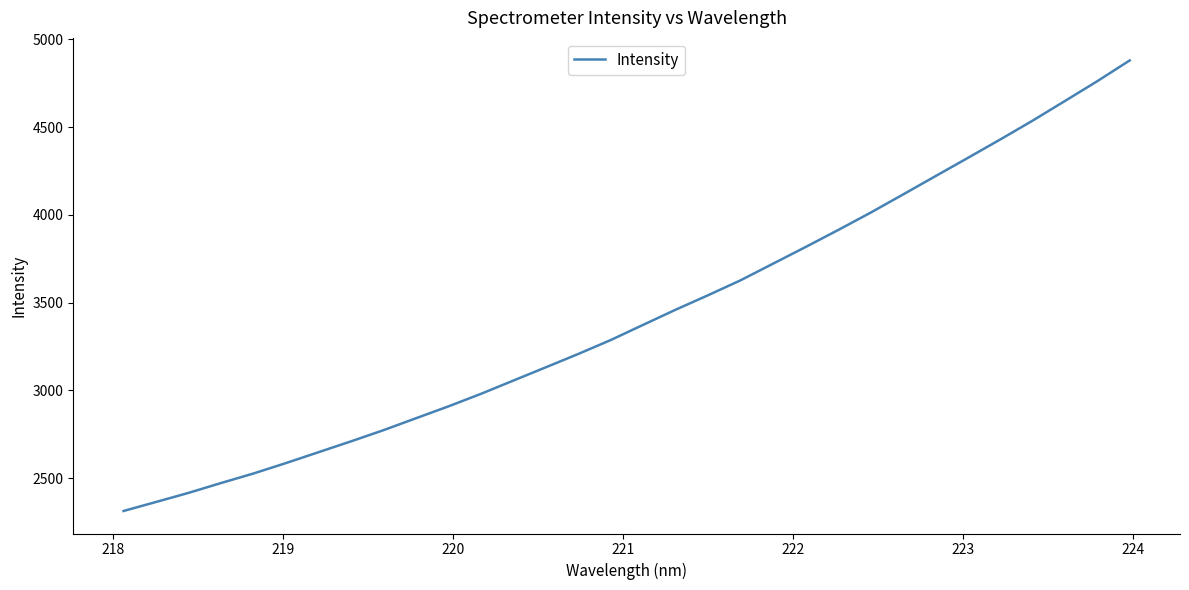

What is the average value?

3425.2